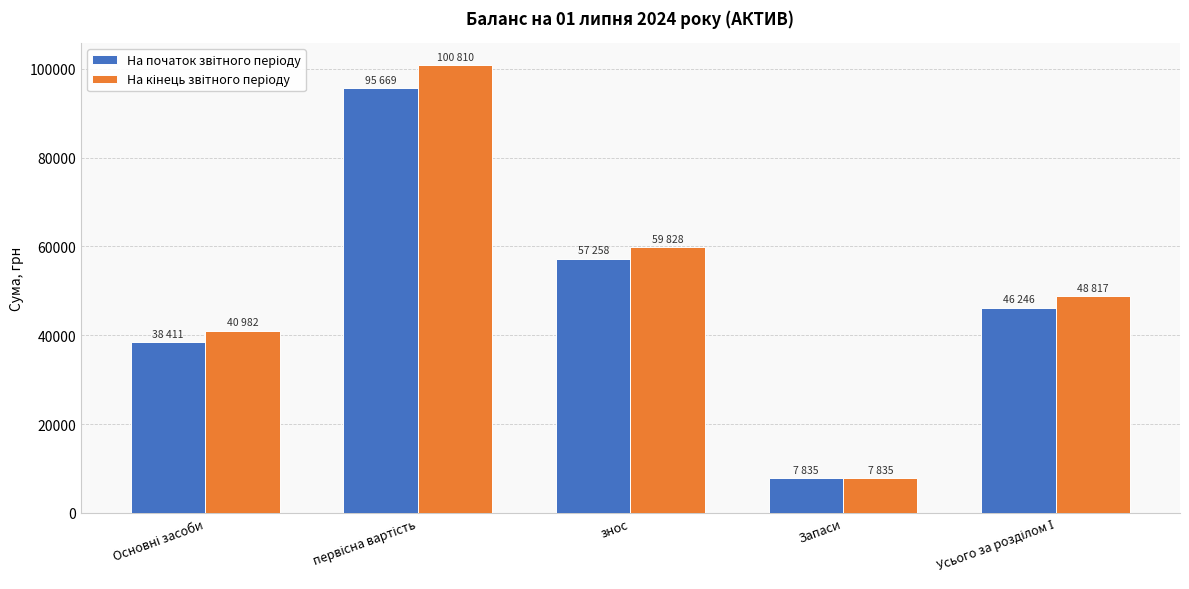

What is the smallest value displayed?

7835